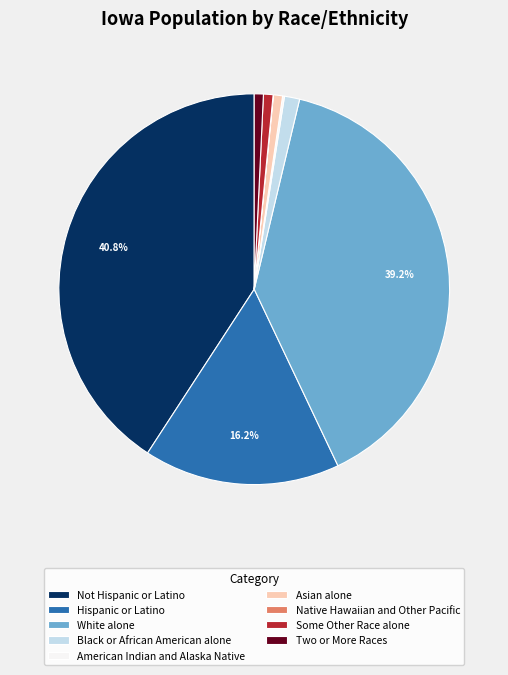

Combined, what portion of the pie is Not Hispanic or Latino and Hispanic or Latino?

57.0%